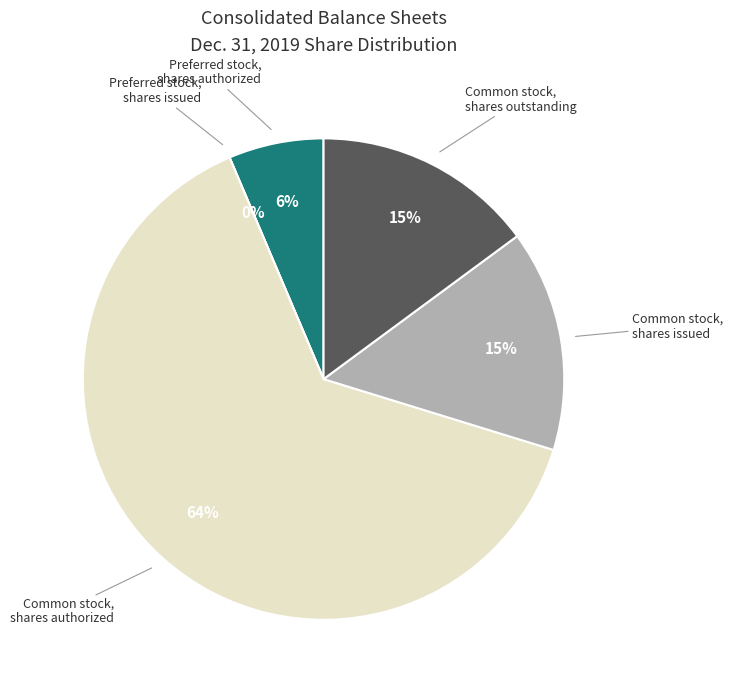

What percentage is NOT represented by Preferred stock,
shares authorized?

93.6%